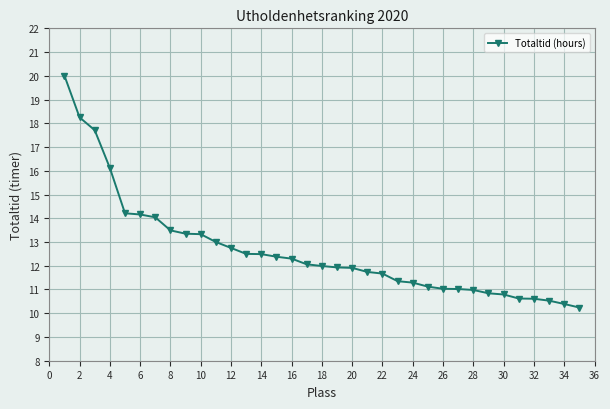

Count the number of data series in this chart.

1